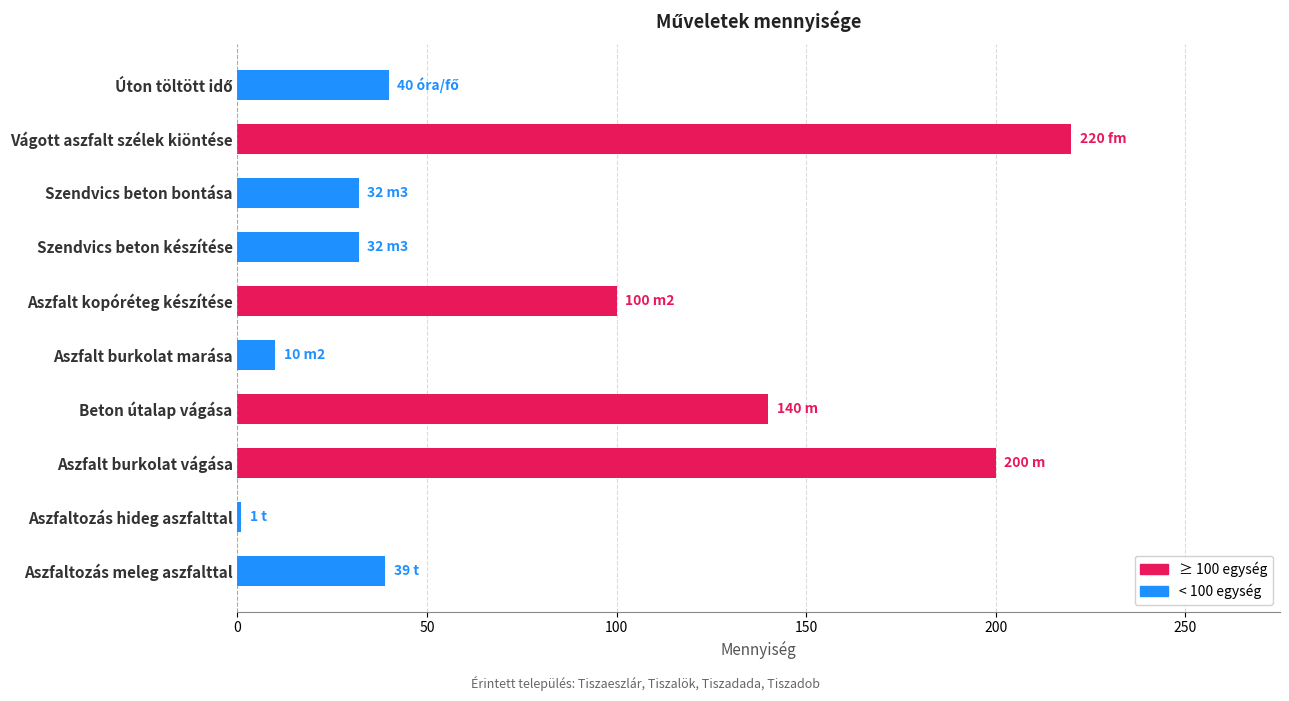

At which category does the chart reach its peak across all series?

Vágott aszfalt szélek kiöntése